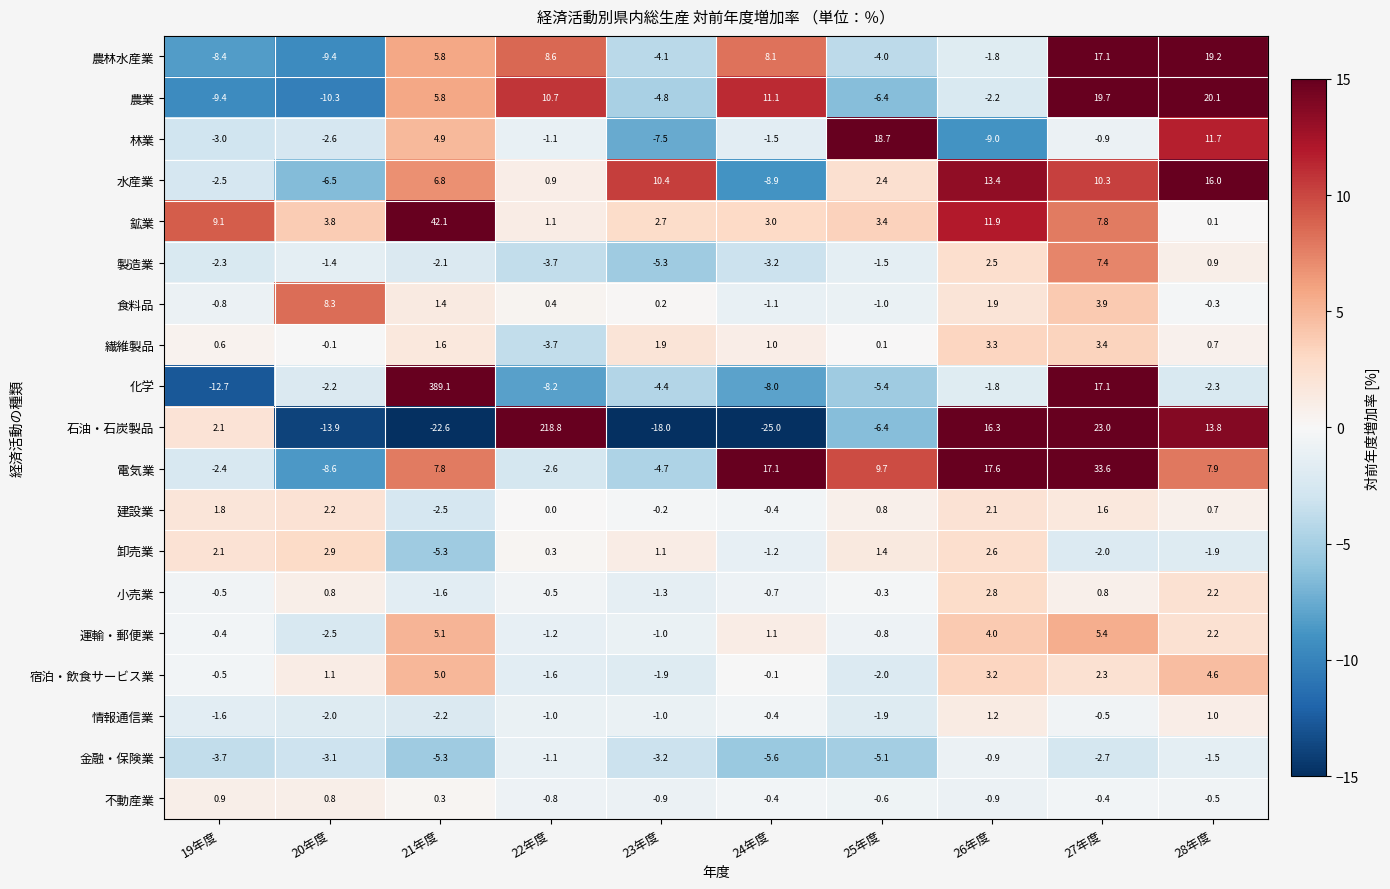

What is the spread (max minus min) of values at 23年度?

28.4